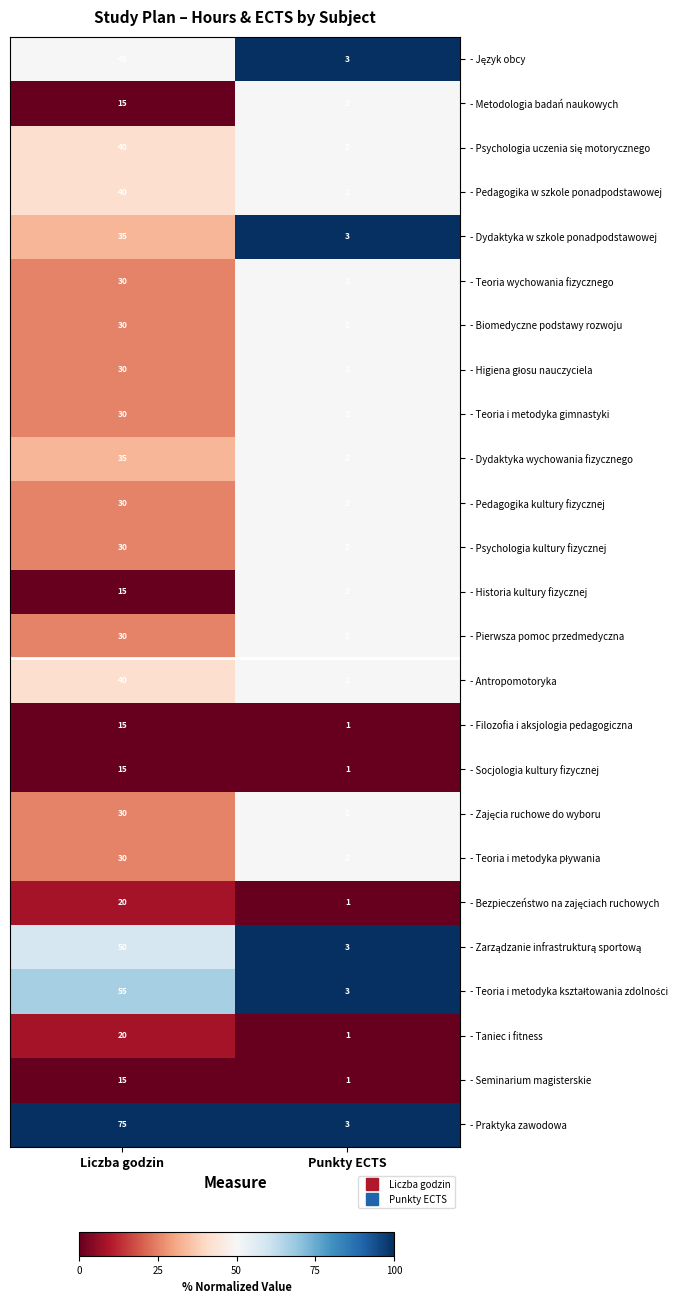

The value of - Metodologia badań naukowych at Liczba godzin is 15. True or false?

True